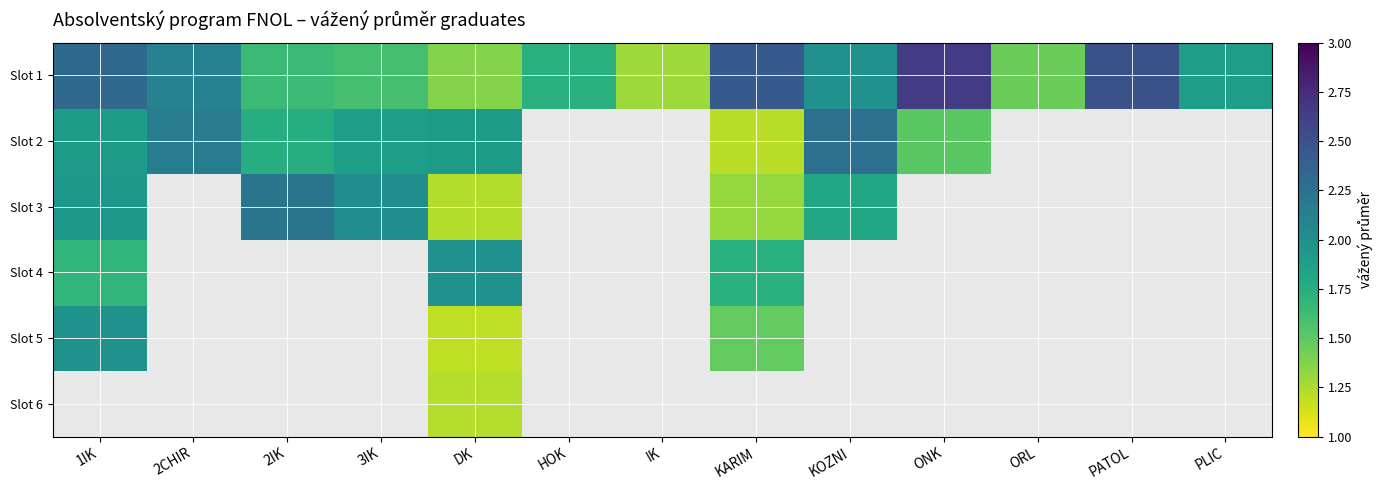

What is the spread (max minus min) of values at KARIM?

1.2